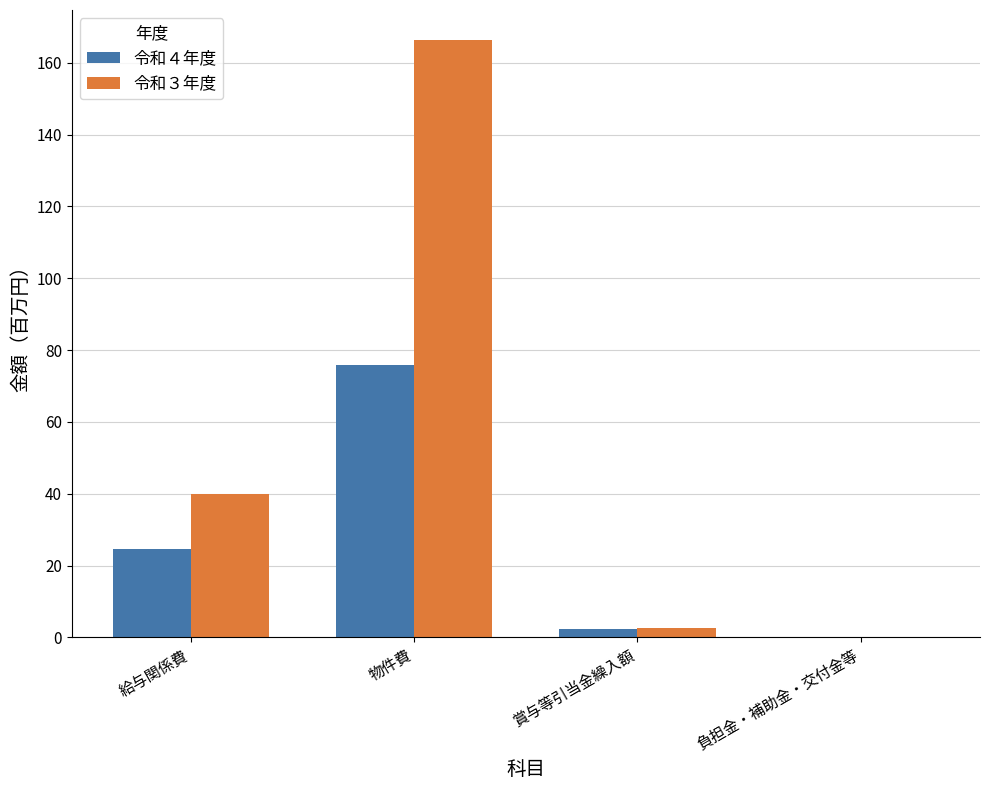

Are the bars horizontal?

No